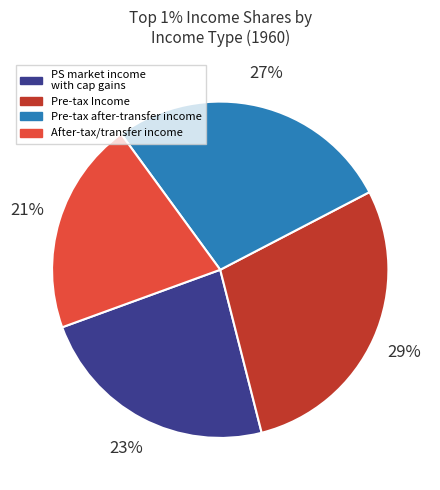

What is the smallest slice in the pie chart?

After-tax/transfer income